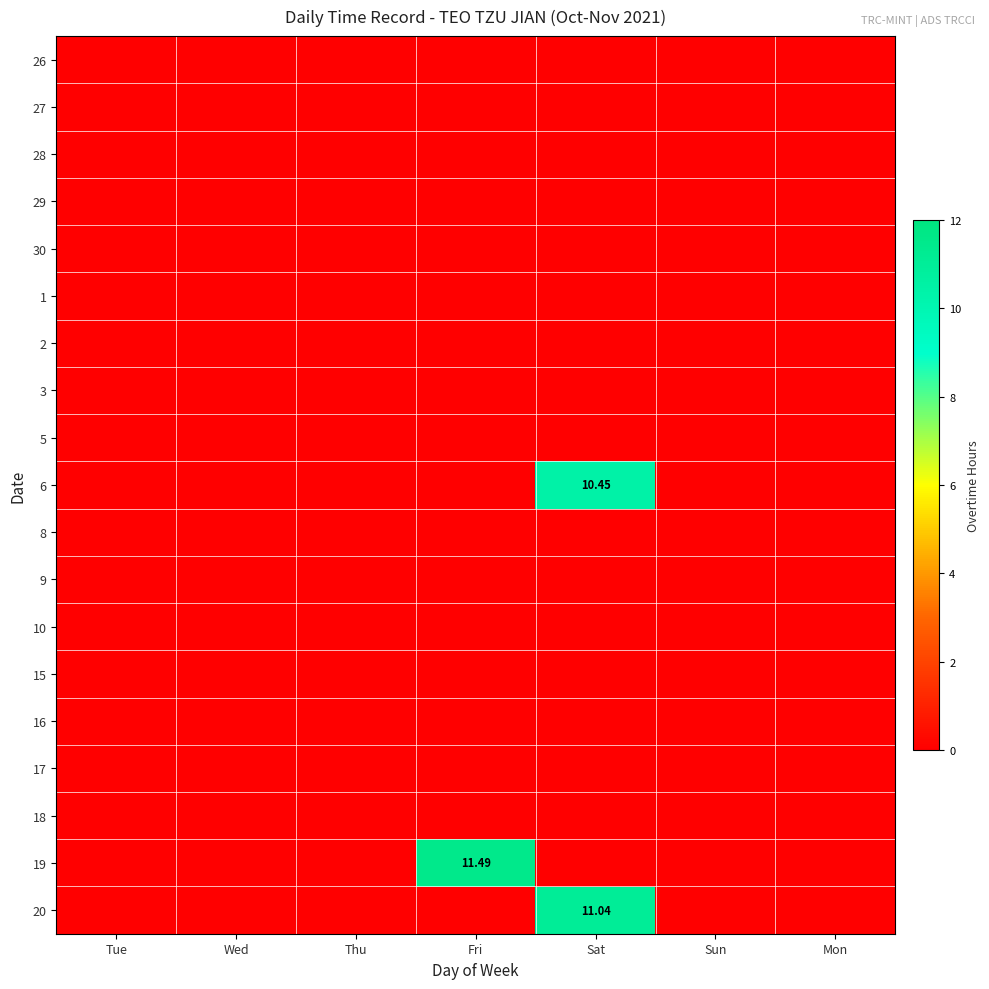

Rank the series at Wed from lowest to highest value.

26, 27, 28, 29, 30, 1, 2, 3, 5, 6, 8, 9, 10, 15, 16, 17, 18, 19, 20